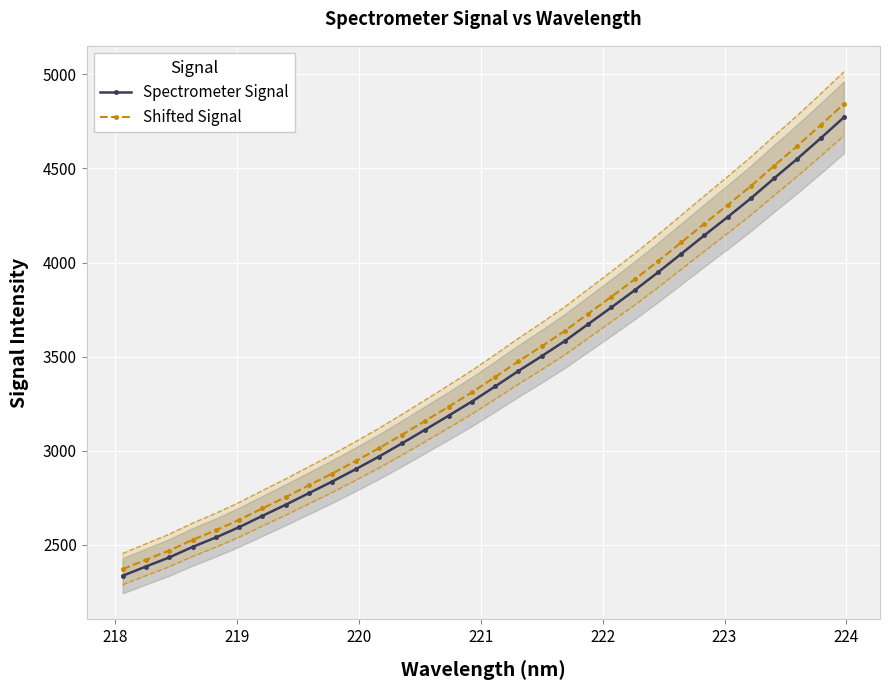

Reading right to left, list all the values displayed in this chart.

Spectrometer Signal: 4771.5	4660.3	4551.7	4447.8	4341.3	4242.1	4144.9	4046.0	3947.8	3852.8	3762.1	3673.0	3583.6	3502.5	3423.8	3341.8	3261.6	3186.4	3112.7	3039.7	2968.6	2901.7	2836.6	2775.1	2713.3	2654.0	2594.1	2539.3	2489.2	2433.4	2385.2	2336.0
Shifted Signal: 4843.1	4730.2	4620.0	4514.5	4406.4	4305.7	4207.1	4106.7	4007.0	3910.6	3818.5	3728.1	3637.3	3555.1	3475.1	3392.0	3310.5	3234.2	3159.4	3085.3	3013.2	2945.2	2879.1	2816.7	2754.0	2693.8	2633.0	2577.4	2526.5	2469.9	2420.9	2371.0